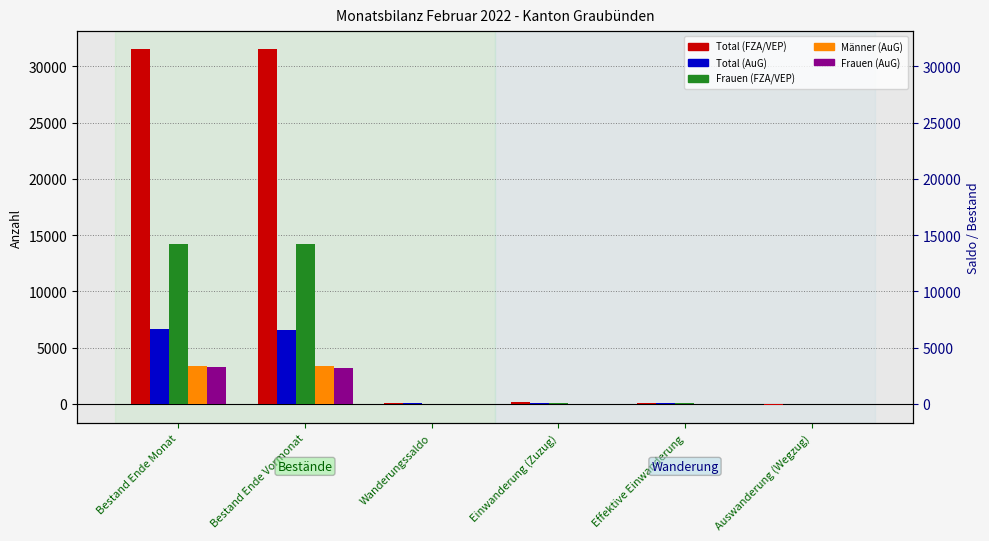

At how many categories does at least one series exceed 21091?

2